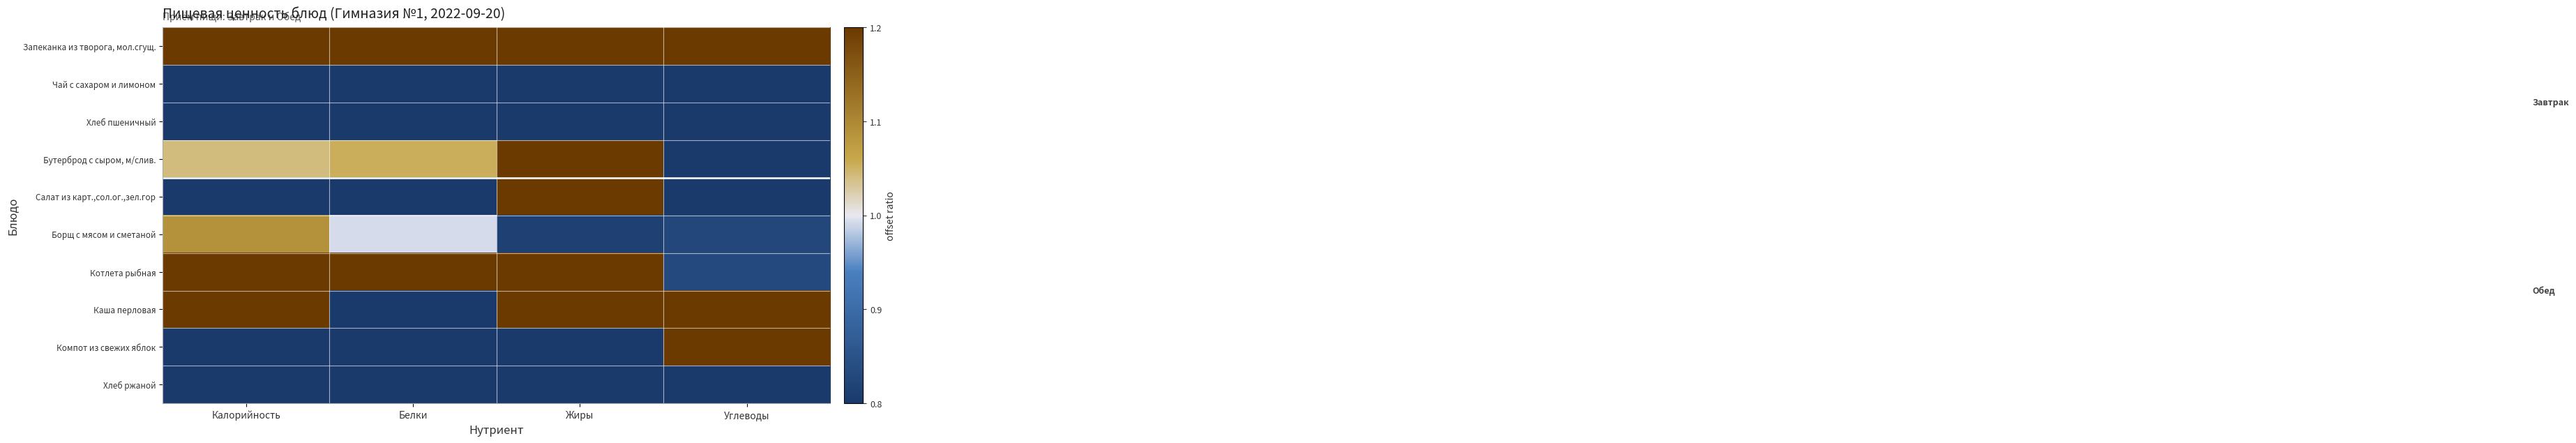

Which has a higher value, Жиры or Белки?

Белки